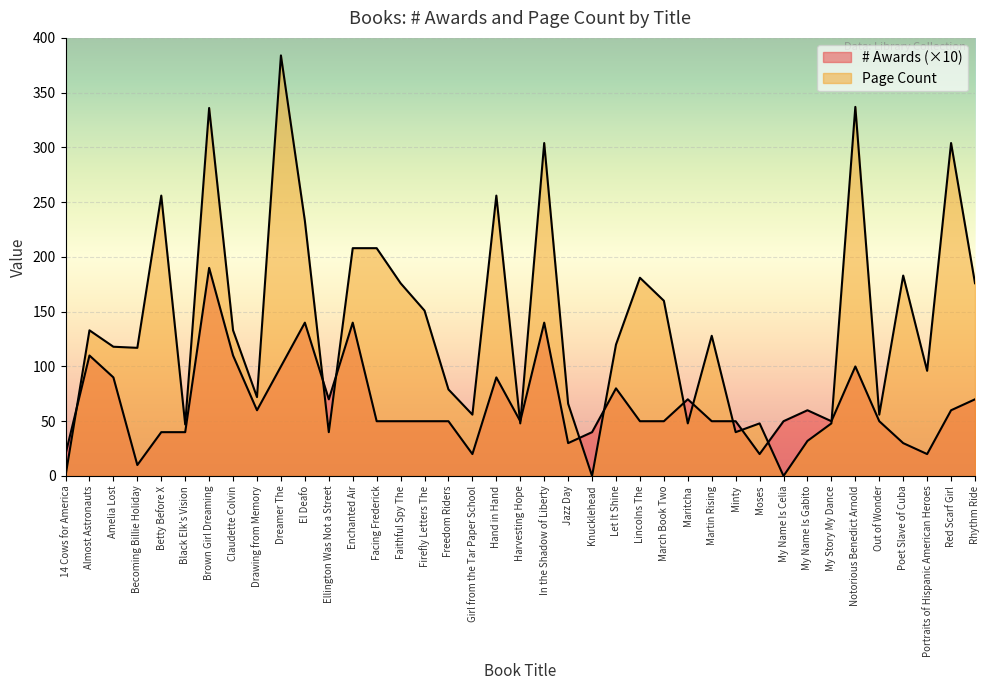

True or false: # Awards has a value of 50 at March Book Two.

True